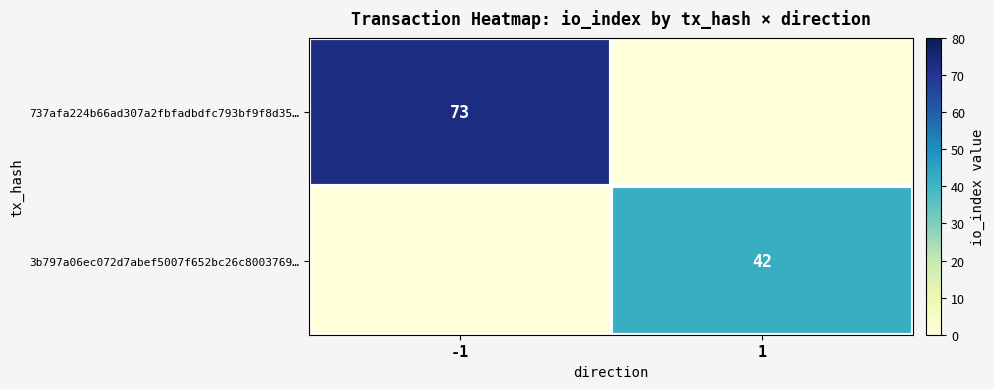

The value of 737afa224b66ad307a2fbfadbdfc793bf9f8d35… at -1 is 73. True or false?

True